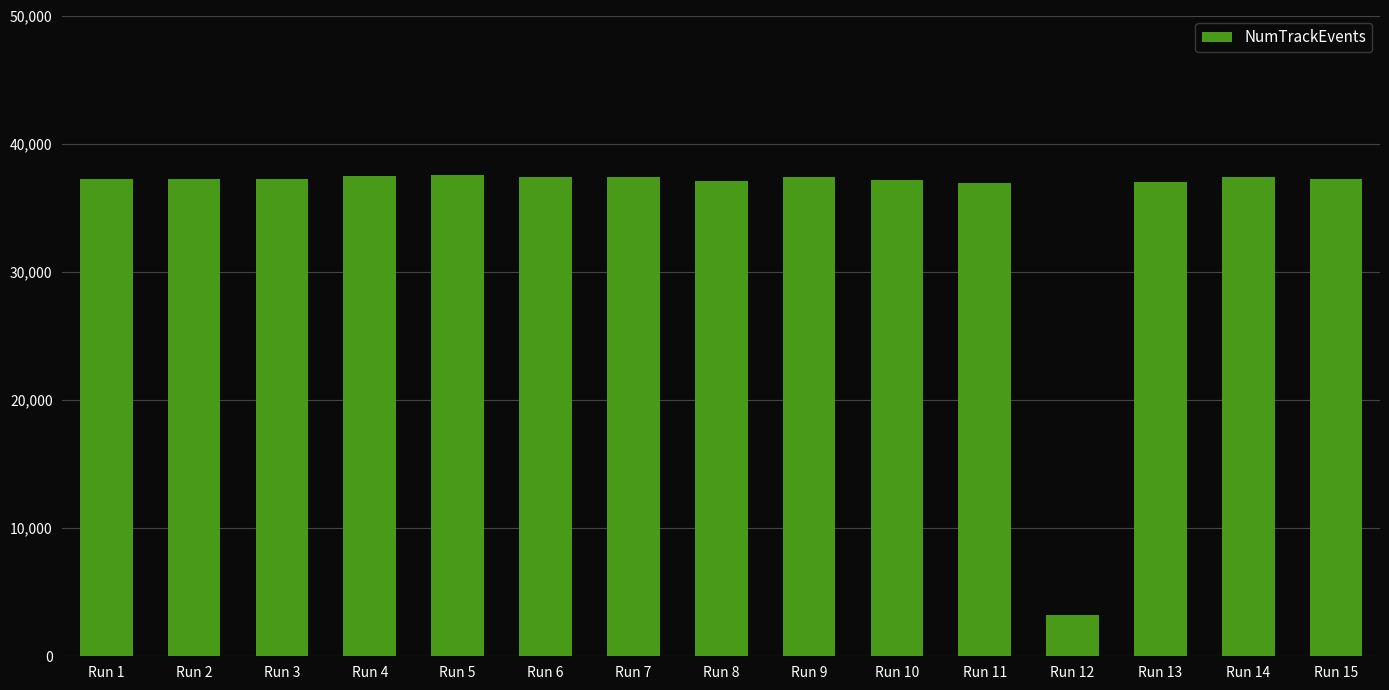

How many data points are less than 37260?

7